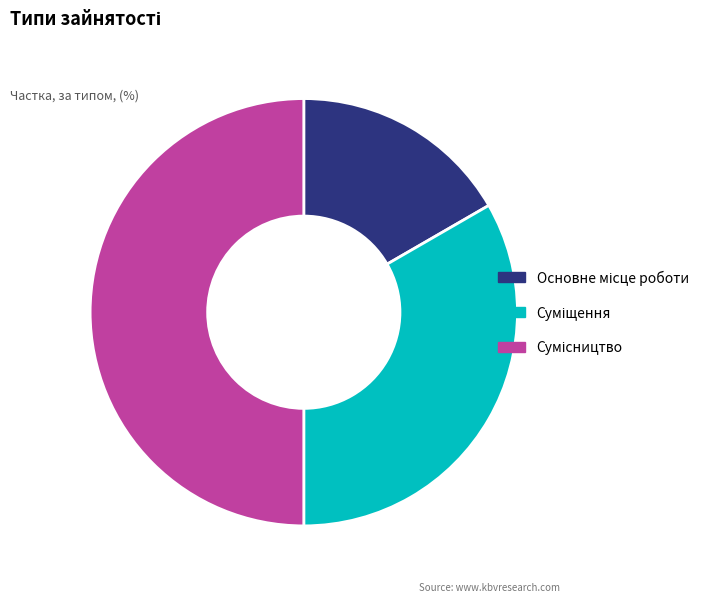

Which category has the biggest portion of the pie?

Сумісництво